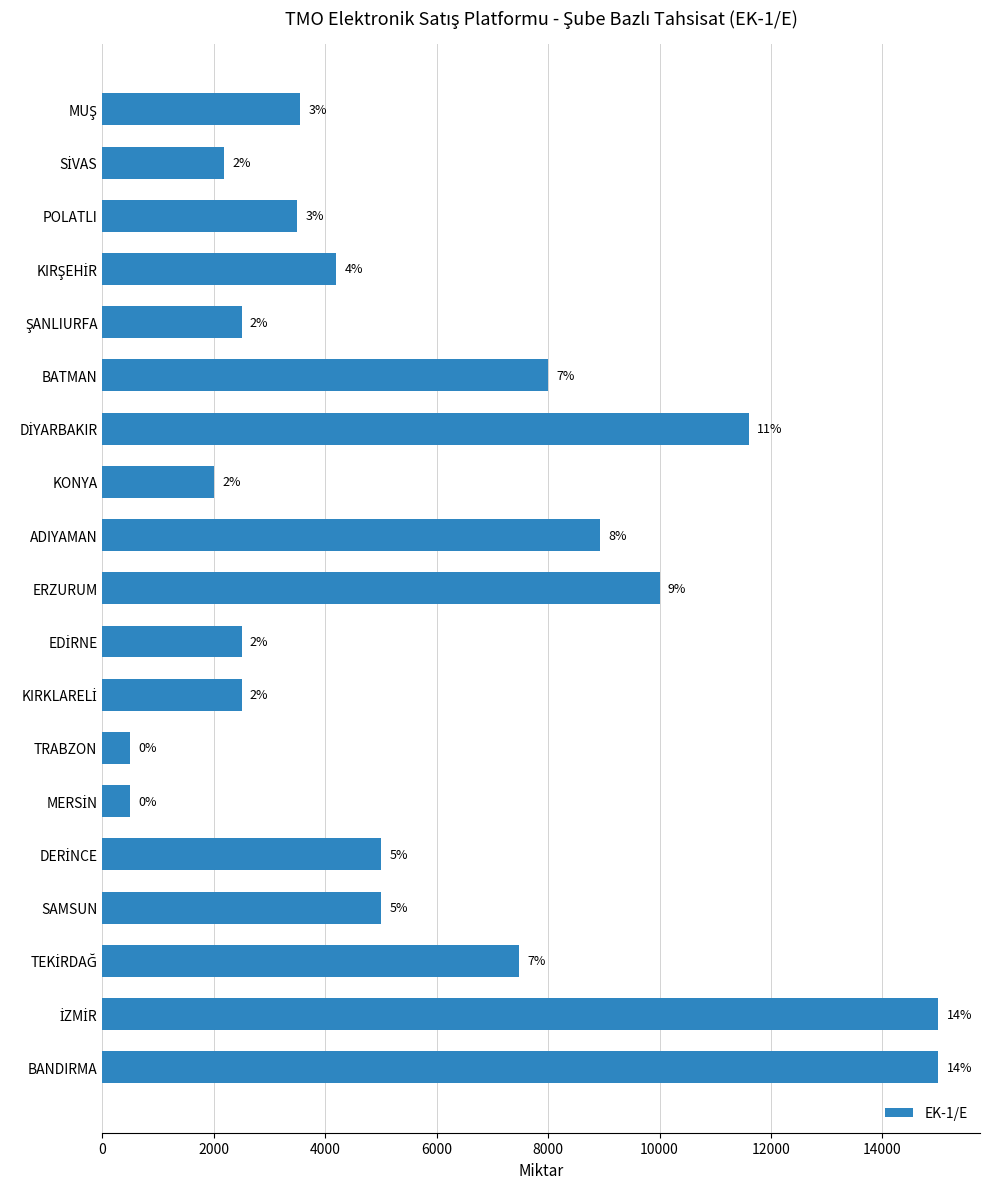

How many bars are there in total?

19